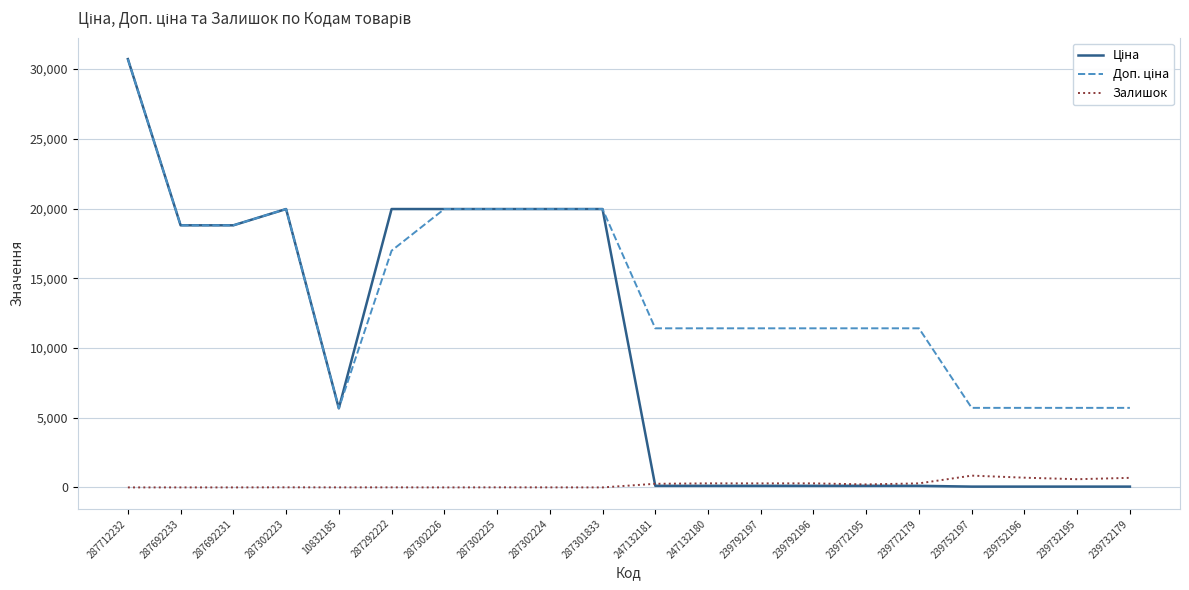

What is the difference between the highest and lowest values at 287692231?

18796.8